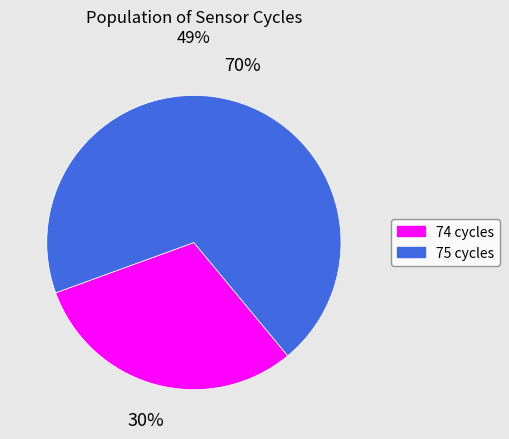

The 75 cycles slice represents 70% of the pie. True or false?

True